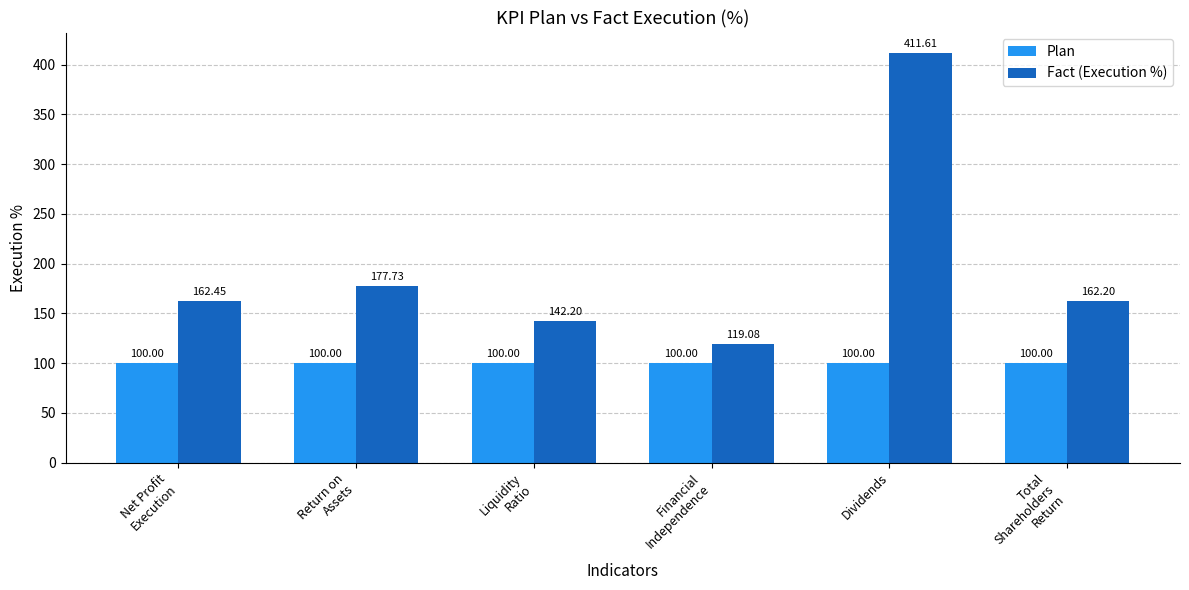

What position from the left is Dividends?

5